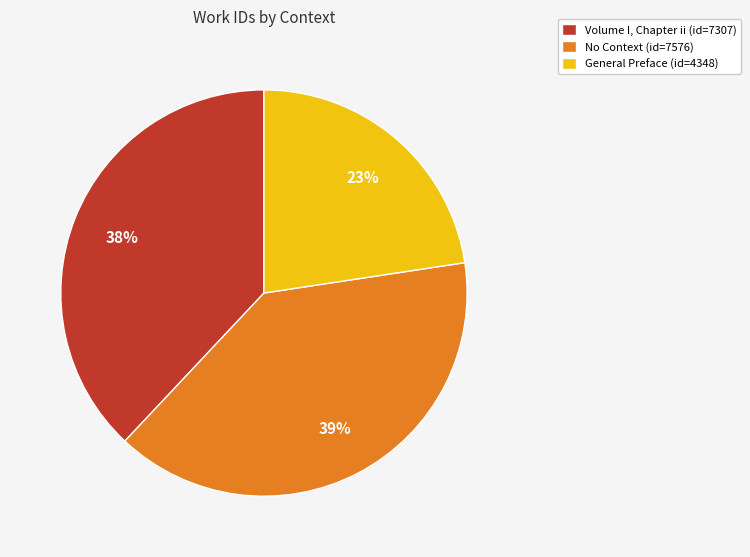

Does Volume I, Chapter ii account for over 50% of the chart?

No